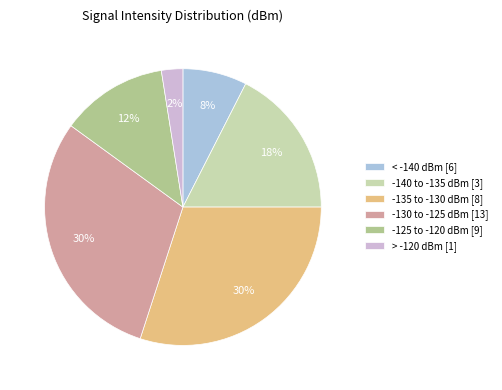

How many segments does this pie chart have?

6